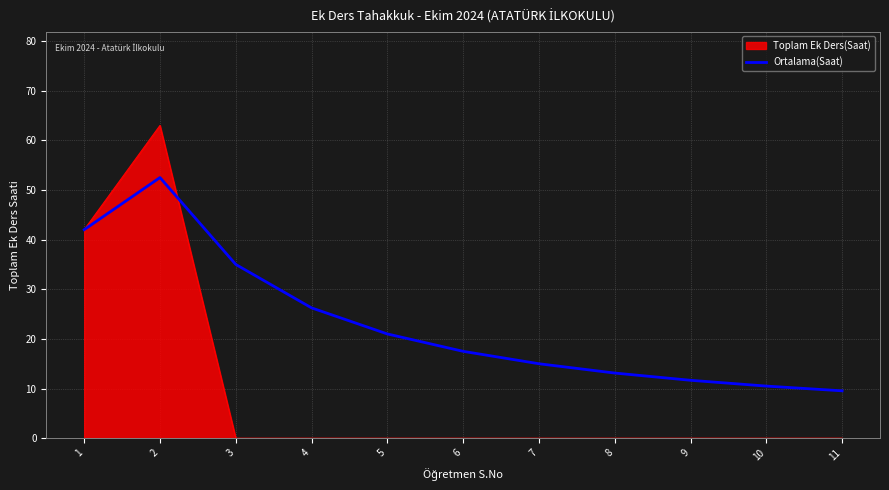

Which category has the highest value across all series?

2